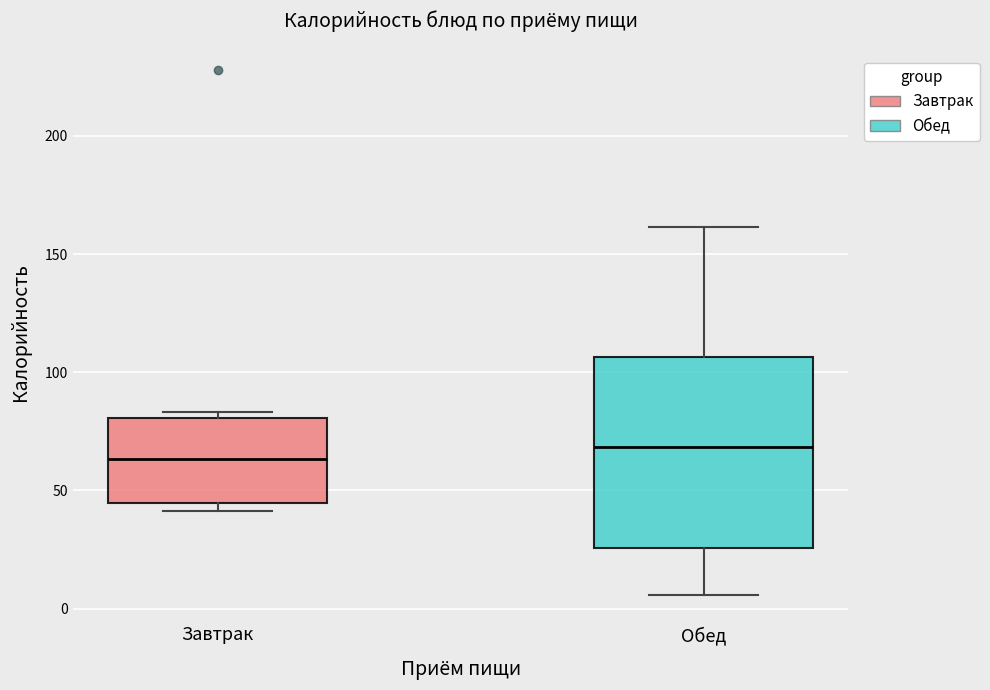

Reading left to right, transcribe this box plot: for each box, give where its median line is, the range the box spans, and where its two whiskers end, as read against the y-axis. The values are not printed on the chart, so give them approximately, as read against the axis.

Завтрак: median 65, box 45 to 80, whiskers 40 to 85
Обед: median 70, box 25 to 105, whiskers 5 to 160